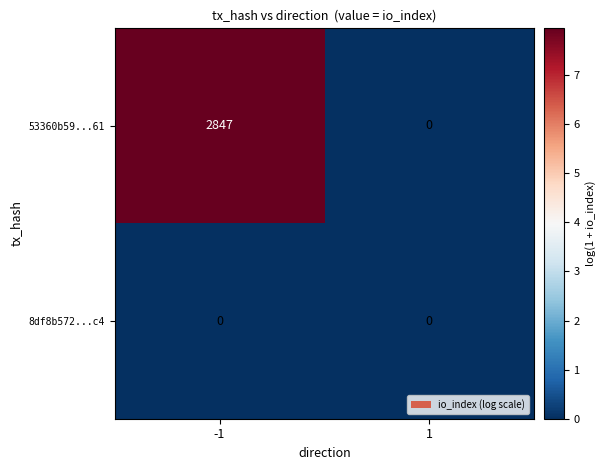

The 8df8b572...c4 series shows 0 at -1. True or false?

True